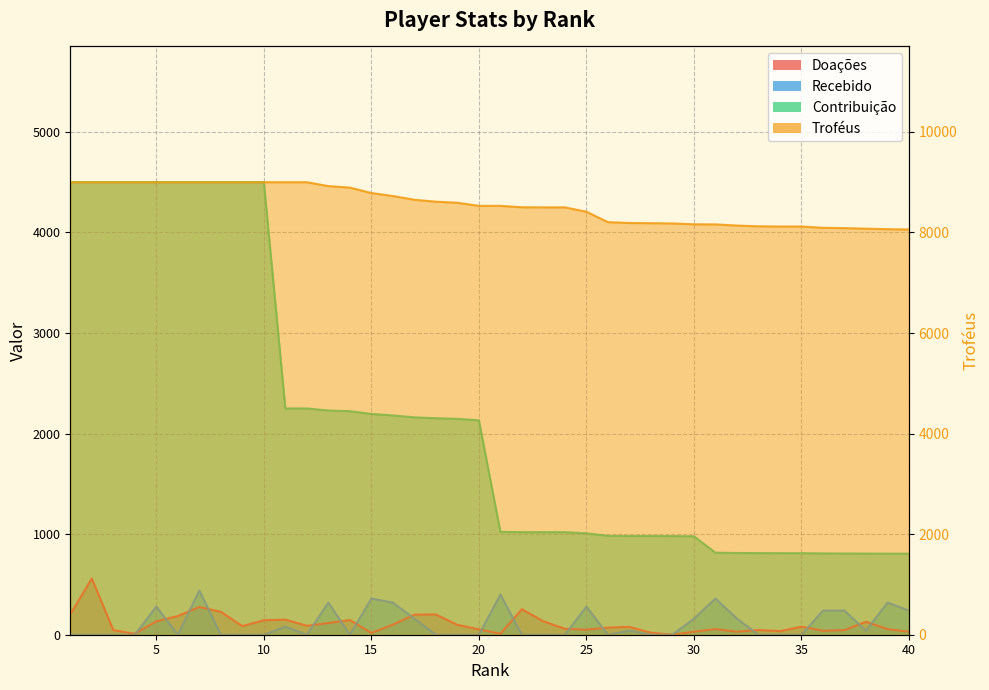

How many lines are shown in the chart?

4